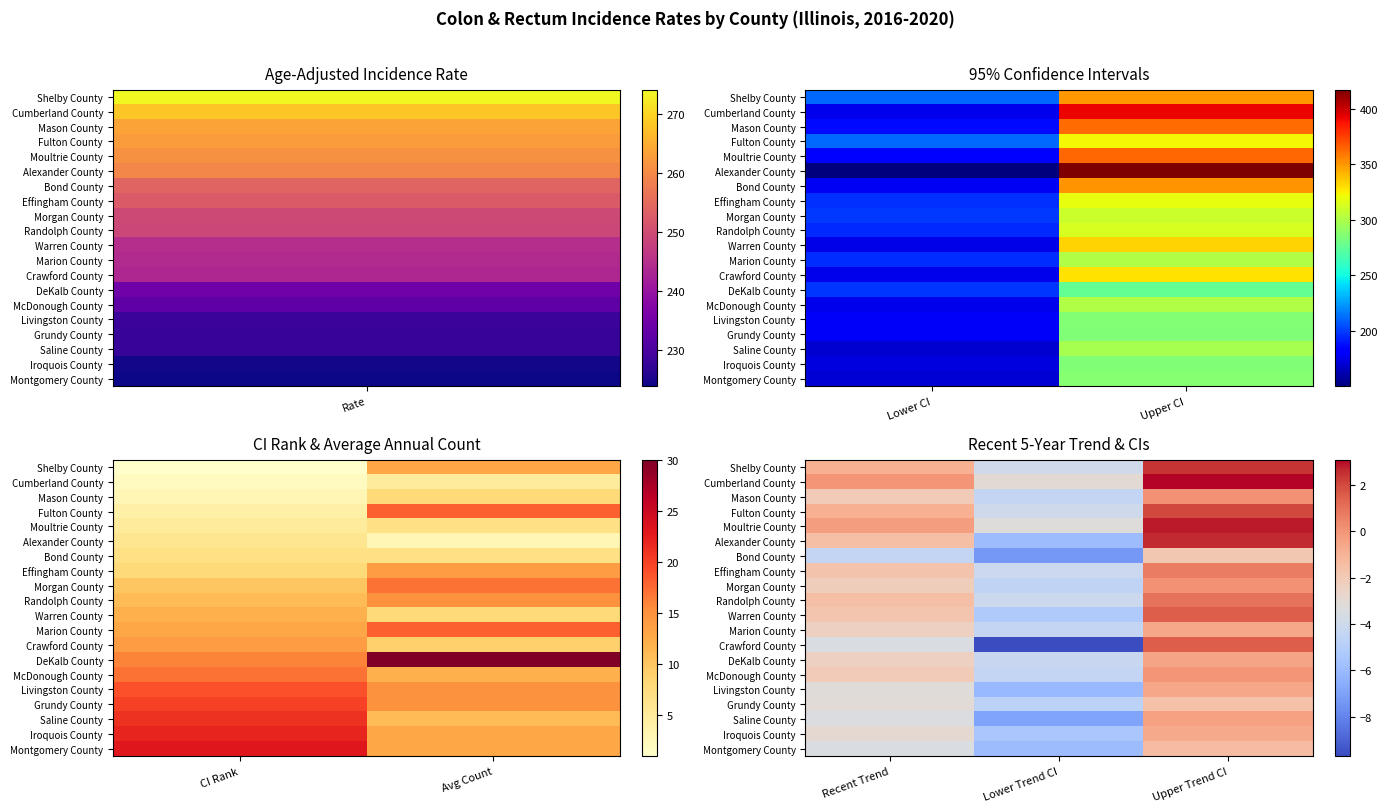

Rank the series by their maximum value, from highest to lowest.

Cumberland County, Moultrie County, Alexander County, Shelby County, Fulton County, Warren County, Crawford County, Randolph County, Effingham County, Mason County, Morgan County, McDonough County, Saline County, DeKalb County, Marion County, Livingston County, Iroquois County, Montgomery County, Grundy County, Bond County